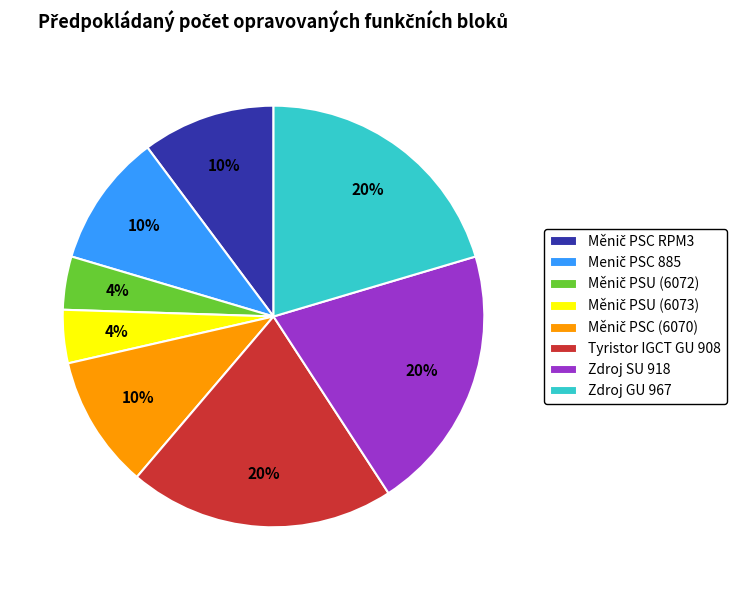

The Tyristor IGCT GU 908 slice represents 20% of the pie. True or false?

True